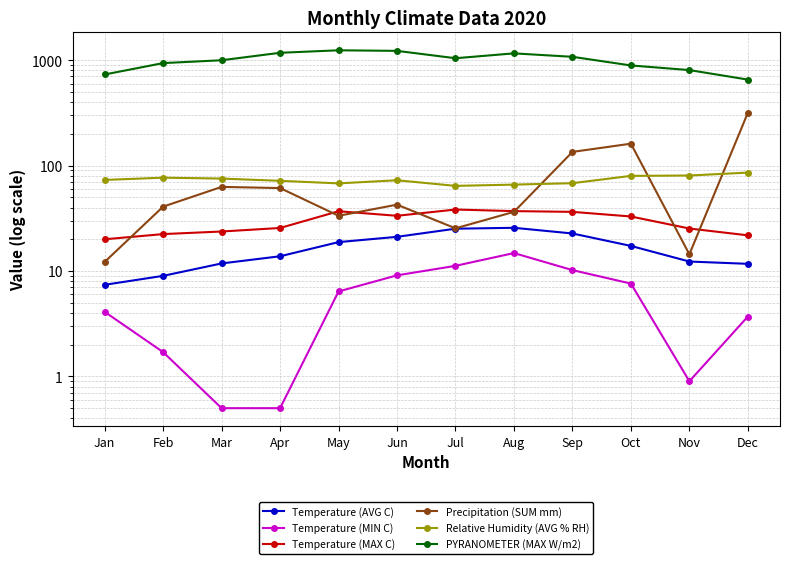

Reading left to right, transcribe all the data shown in this chart.

Temperature (AVG C): 7.4	9.0	11.8	13.8	18.8	21.1	25.2	25.7	22.7	17.3	12.3	11.7
Temperature (MIN C): 4.1	1.7	0.5	0.5	6.4	9.1	11.2	14.8	10.2	7.6	0.9	3.7
Temperature (MAX C): 20.0	22.4	23.7	25.6	36.9	33.4	38.3	37.0	36.4	32.9	25.3	21.8
Precipitation (SUM mm): 12.2	40.8	62.8	61.2	33.4	42.6	25.4	36.4	134.8	161.4	14.4	317.0
Relative Humidity (AVG % RH): 73.1	76.8	75.3	71.7	67.8	72.6	64.2	66.0	68.1	79.9	80.5	85.8
PYRANOMETER (MAX W/m2): 731.5	937.9	998.3	1174.9	1240.4	1225.1	1043.1	1160.1	1076.1	890.9	805.3	654.0